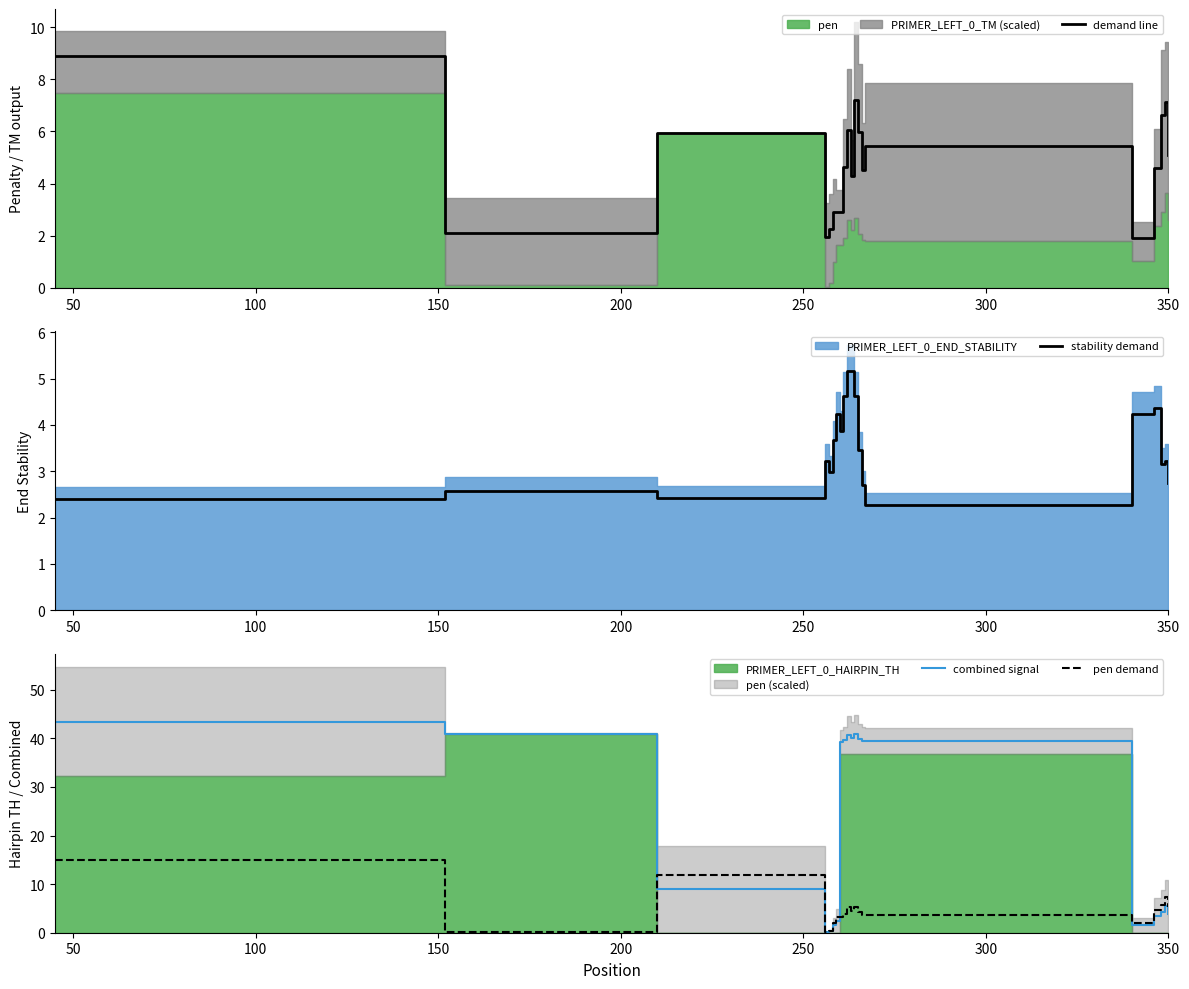

After their last crossing, which series has the higher values: pen demand or combined signal?

pen demand